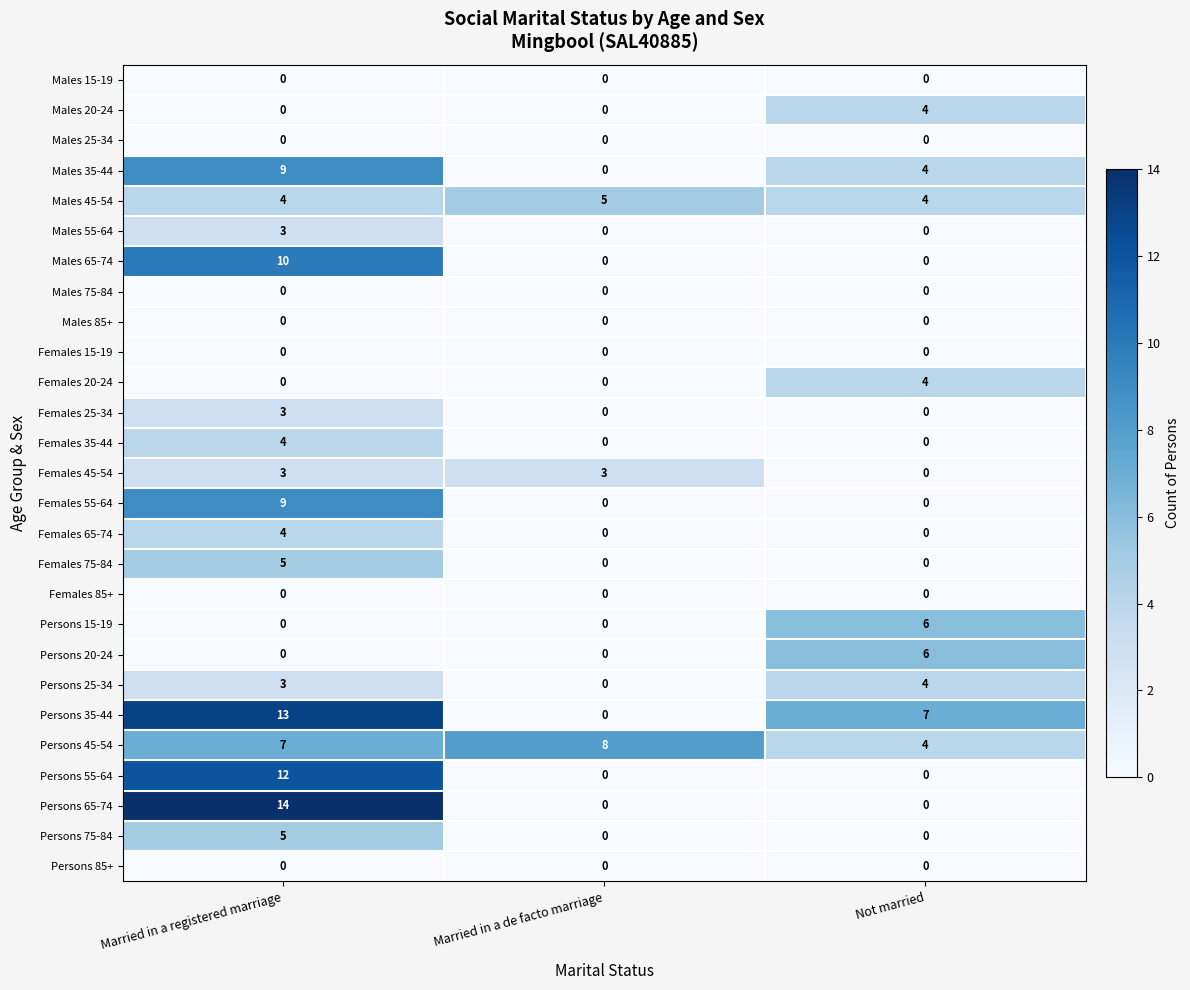

How many Females 20-24 values are between 0 and 4?

3